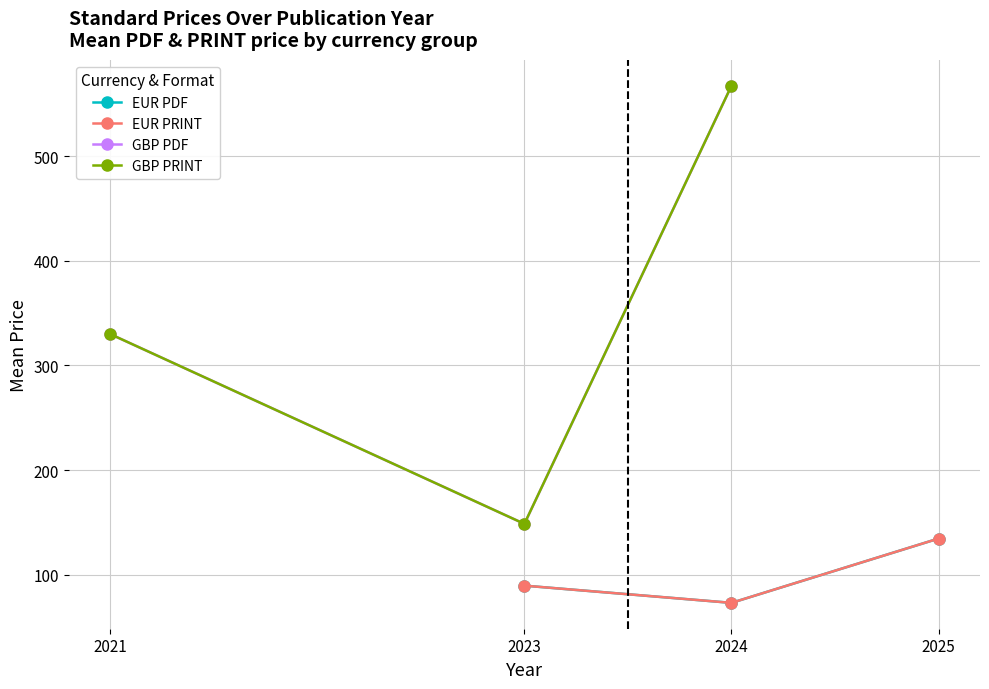

Is it true that EUR PRINT equals 24.7 at 2023?

False